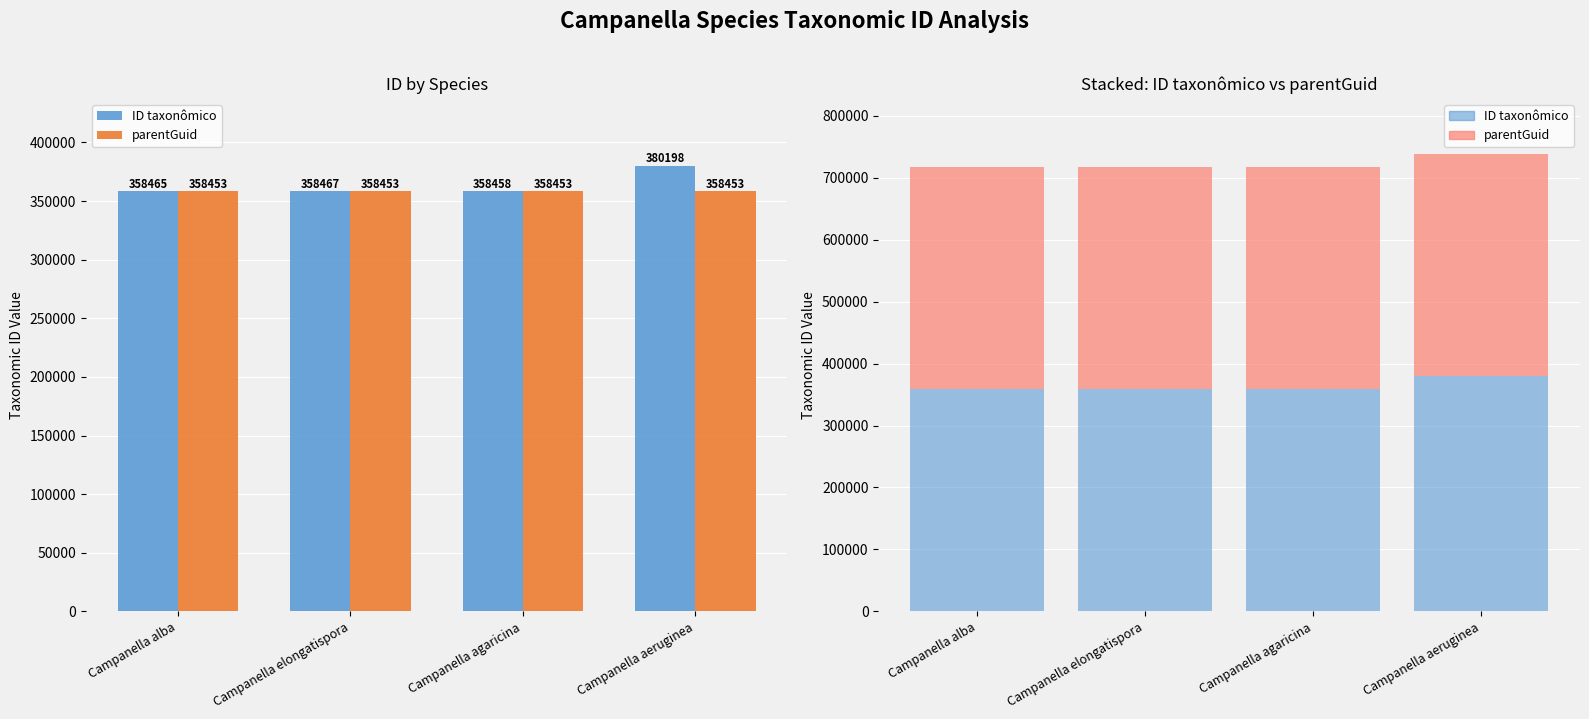

At which label is ID taxonômico closest to 369328?

Campanella elongatispora